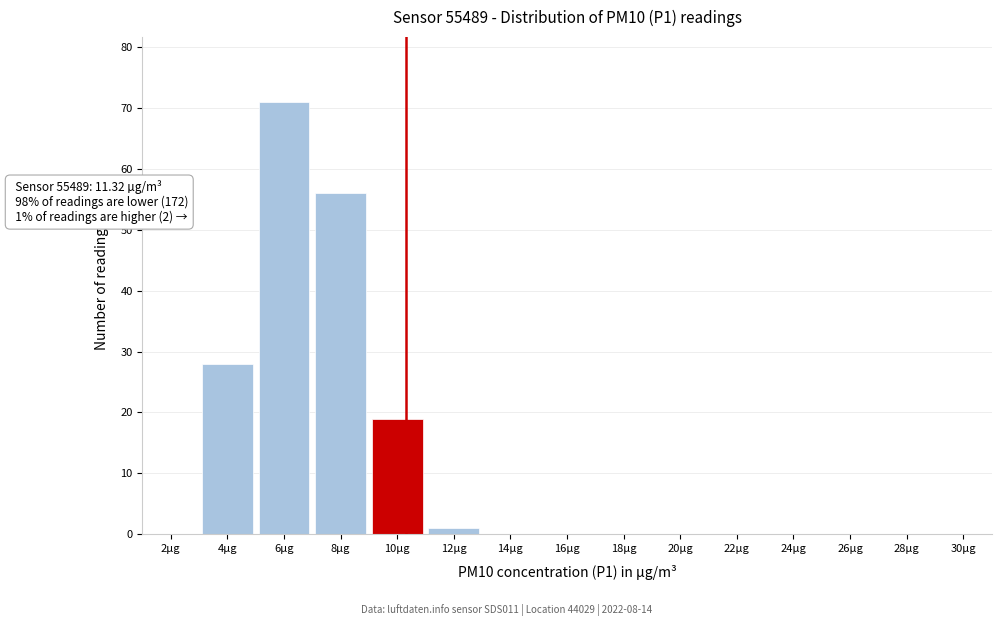

Reading right to left, what are all the values shown in this chart?

30µg=0	28µg=0	26µg=0	24µg=0	22µg=0	20µg=0	18µg=0	16µg=0	14µg=0	12µg=1	10µg=19	8µg=56	6µg=71	4µg=28	2µg=0